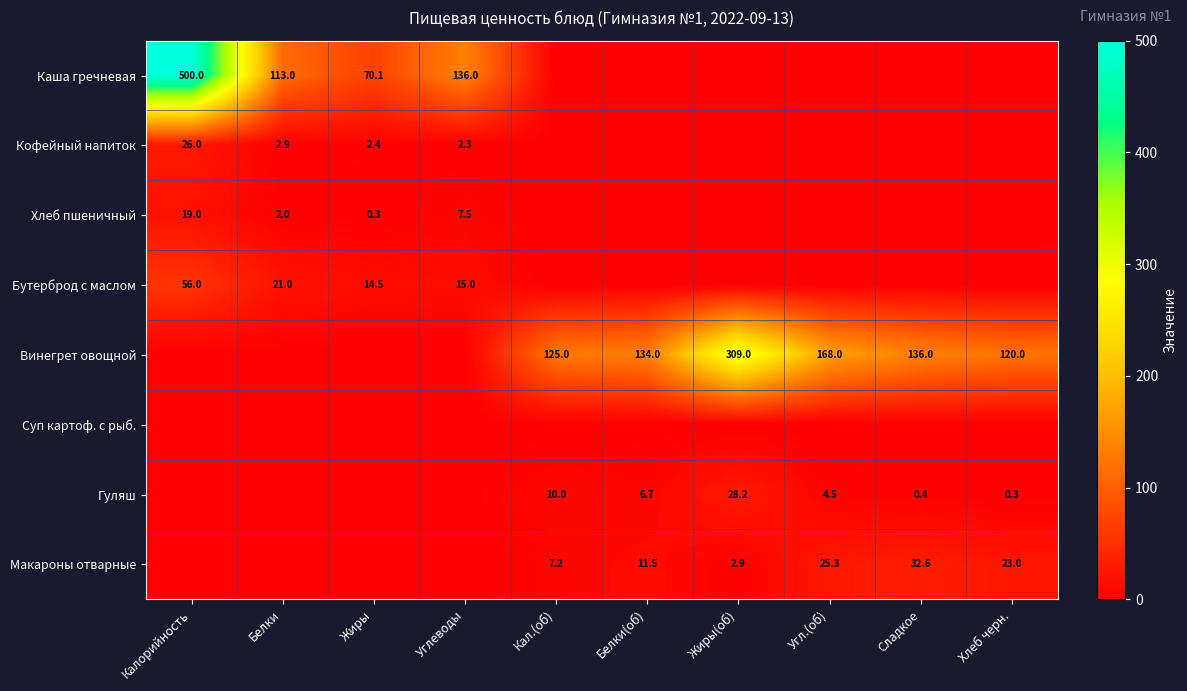

The Винегрет овощной series shows 125.0 at Кал.(об). True or false?

True